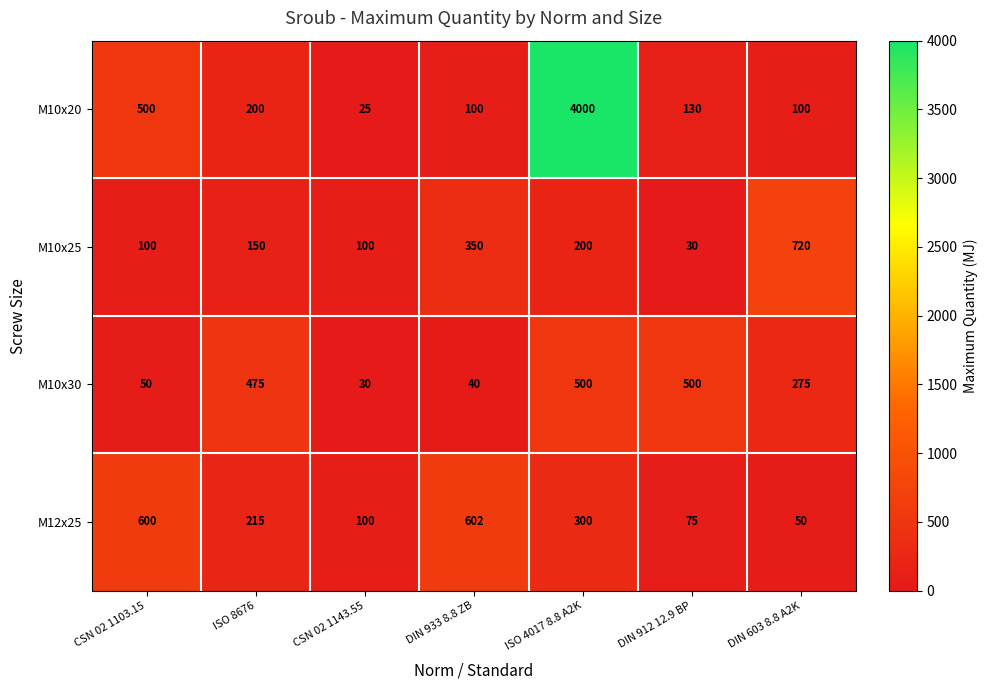

Where does the M12x25 series first go above 215?

CSN 02 1103.15